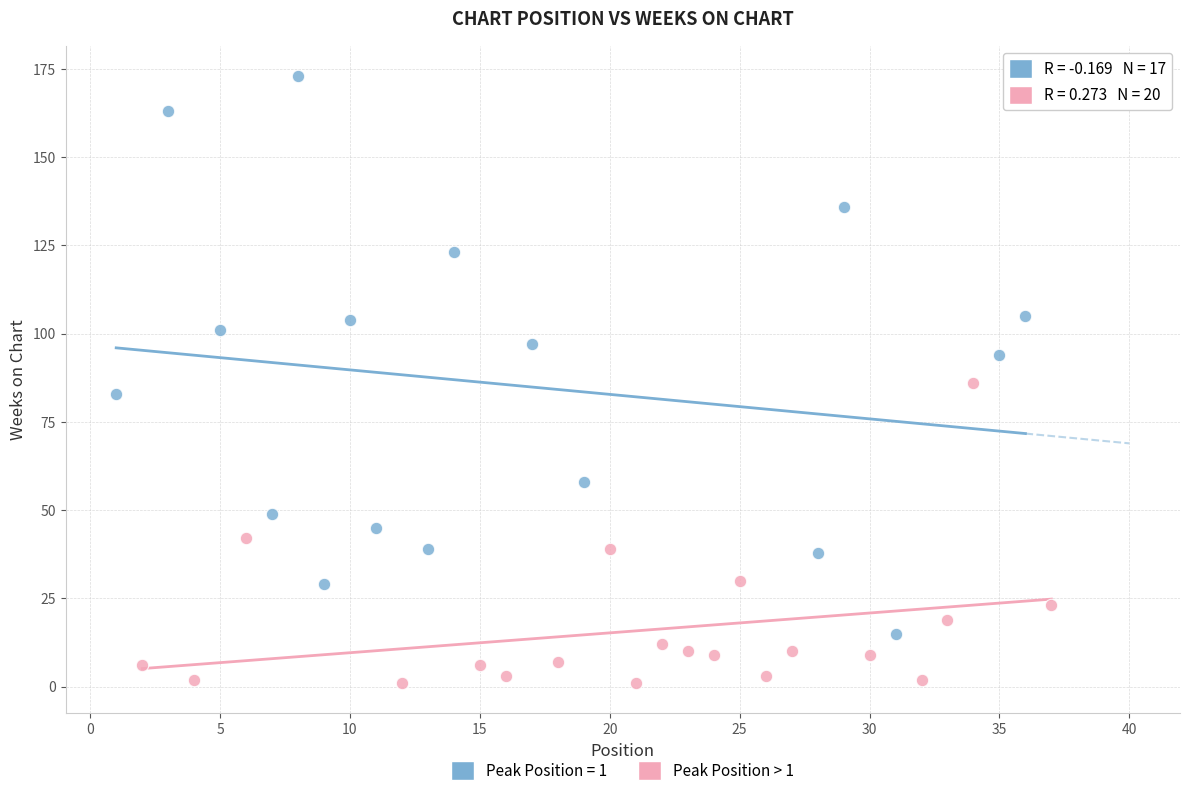

Which series contains the highest Y value?

Peak Position = 1